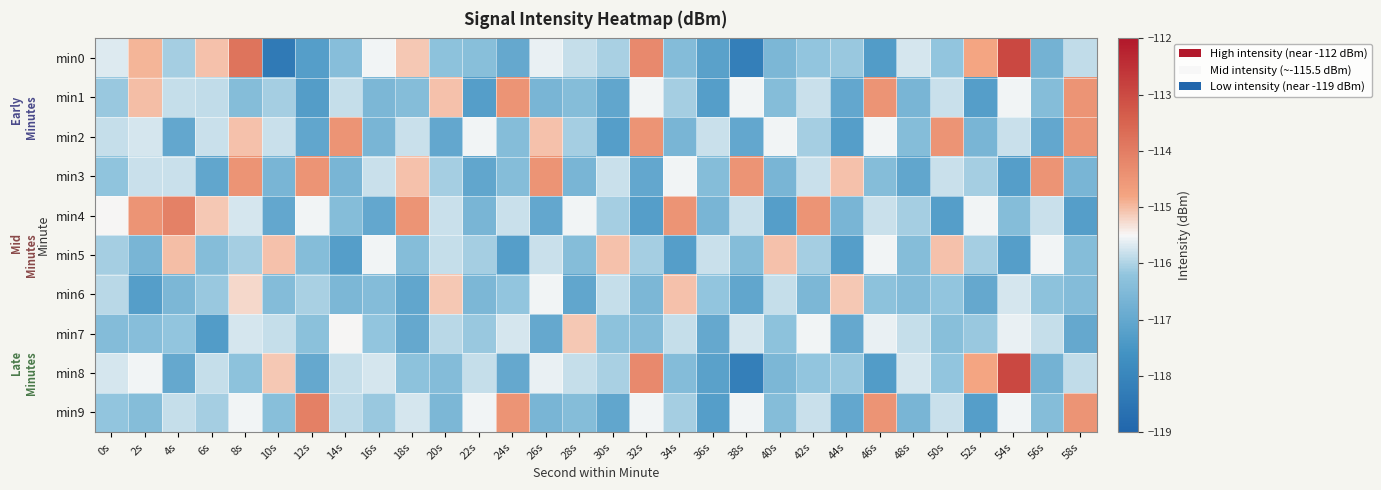

Reading right to left, transcribe all the data shown in this chart.

min0: 58s=-115.9	56s=-116.7	54s=-113.0	52s=-114.8	50s=-116.2	48s=-115.7	46s=-117.3	44s=-116.1	42s=-116.2	40s=-116.6	38s=-118.2	36s=-117.2	34s=-116.5	32s=-114.3	30s=-116.0	28s=-115.8	26s=-115.6	24s=-117.0	22s=-116.4	20s=-116.3	18s=-115.1	16s=-115.5	14s=-116.4	12s=-117.3	10s=-118.4	8s=-113.8	6s=-115.0	4s=-116.1	2s=-114.9	0s=-115.7
min1: 58s=-114.5	56s=-116.4	54s=-115.5	52s=-117.3	50s=-115.8	48s=-116.6	46s=-114.5	44s=-117.0	42s=-115.8	40s=-116.4	38s=-115.5	36s=-117.3	34s=-116.1	32s=-115.5	30s=-117.0	28s=-116.4	26s=-116.6	24s=-114.5	22s=-117.3	20s=-115.0	18s=-116.4	16s=-116.6	14s=-115.8	12s=-117.3	10s=-116.1	8s=-116.4	6s=-115.9	4s=-115.8	2s=-115.0	0s=-116.1
min2: 58s=-114.5	56s=-117.0	54s=-115.8	52s=-116.6	50s=-114.5	48s=-116.4	46s=-115.5	44s=-117.3	42s=-116.1	40s=-115.5	38s=-117.0	36s=-115.8	34s=-116.6	32s=-114.5	30s=-117.3	28s=-116.1	26s=-115.0	24s=-116.4	22s=-115.5	20s=-117.0	18s=-115.8	16s=-116.6	14s=-114.5	12s=-117.0	10s=-115.8	8s=-115.0	6s=-115.8	4s=-117.0	2s=-115.7	0s=-115.8
min3: 58s=-116.6	56s=-114.5	54s=-117.3	52s=-116.1	50s=-115.8	48s=-117.0	46s=-116.4	44s=-115.0	42s=-115.8	40s=-116.6	38s=-114.5	36s=-116.4	34s=-115.5	32s=-117.0	30s=-115.8	28s=-116.6	26s=-114.5	24s=-116.4	22s=-117.0	20s=-116.1	18s=-115.0	16s=-115.8	14s=-116.6	12s=-114.5	10s=-116.6	8s=-114.5	6s=-117.0	4s=-115.8	2s=-115.8	0s=-116.2
min4: 58s=-117.3	56s=-115.8	54s=-116.4	52s=-115.5	50s=-117.3	48s=-116.1	46s=-115.8	44s=-116.6	42s=-114.5	40s=-117.3	38s=-115.8	36s=-116.6	34s=-114.5	32s=-117.3	30s=-116.1	28s=-115.5	26s=-117.0	24s=-115.8	22s=-116.6	20s=-115.8	18s=-114.5	16s=-117.0	14s=-116.4	12s=-115.5	10s=-117.0	8s=-115.7	6s=-115.1	4s=-114.1	2s=-114.5	0s=-115.5
min5: 58s=-116.4	56s=-115.5	54s=-117.3	52s=-116.1	50s=-115.0	48s=-116.4	46s=-115.5	44s=-117.3	42s=-116.1	40s=-115.0	38s=-116.4	36s=-115.8	34s=-117.3	32s=-116.1	30s=-115.0	28s=-116.4	26s=-115.8	24s=-117.3	22s=-116.1	20s=-115.8	18s=-116.4	16s=-115.5	14s=-117.3	12s=-116.4	10s=-115.0	8s=-116.1	6s=-116.4	4s=-115.0	2s=-116.6	0s=-116.1
min6: 58s=-116.5	56s=-116.3	54s=-115.7	52s=-117.0	50s=-116.2	48s=-116.5	46s=-116.3	44s=-115.1	42s=-116.6	40s=-115.8	38s=-117.0	36s=-116.2	34s=-115.0	32s=-116.6	30s=-115.8	28s=-117.0	26s=-115.5	24s=-116.2	22s=-116.6	20s=-115.1	18s=-117.0	16s=-116.5	14s=-116.6	12s=-116.0	10s=-116.5	8s=-115.2	6s=-116.1	4s=-116.6	2s=-117.3	0s=-115.9
min7: 58s=-117.0	56s=-115.8	54s=-115.6	52s=-116.1	50s=-116.4	48s=-115.8	46s=-115.6	44s=-117.0	42s=-115.5	40s=-116.3	38s=-115.7	36s=-117.0	34s=-115.8	32s=-116.5	30s=-116.3	28s=-115.1	26s=-117.0	24s=-115.7	22s=-116.1	20s=-115.9	18s=-117.0	16s=-116.2	14s=-115.5	12s=-116.3	10s=-115.8	8s=-115.7	6s=-117.3	4s=-116.2	2s=-116.4	0s=-116.5
min8: 58s=-115.9	56s=-116.7	54s=-113.0	52s=-114.8	50s=-116.2	48s=-115.7	46s=-117.3	44s=-116.1	42s=-116.2	40s=-116.6	38s=-118.2	36s=-117.2	34s=-116.5	32s=-114.3	30s=-116.0	28s=-115.8	26s=-115.6	24s=-117.0	22s=-115.8	20s=-116.5	18s=-116.3	16s=-115.7	14s=-115.8	12s=-117.0	10s=-115.1	8s=-116.3	6s=-115.8	4s=-117.0	2s=-115.5	0s=-115.7
min9: 58s=-114.5	56s=-116.4	54s=-115.5	52s=-117.3	50s=-115.8	48s=-116.6	46s=-114.5	44s=-117.0	42s=-115.8	40s=-116.4	38s=-115.5	36s=-117.3	34s=-116.1	32s=-115.5	30s=-117.0	28s=-116.4	26s=-116.6	24s=-114.5	22s=-115.5	20s=-116.6	18s=-115.7	16s=-116.1	14s=-115.9	12s=-114.1	10s=-116.4	8s=-115.5	6s=-116.1	4s=-115.8	2s=-116.4	0s=-116.2